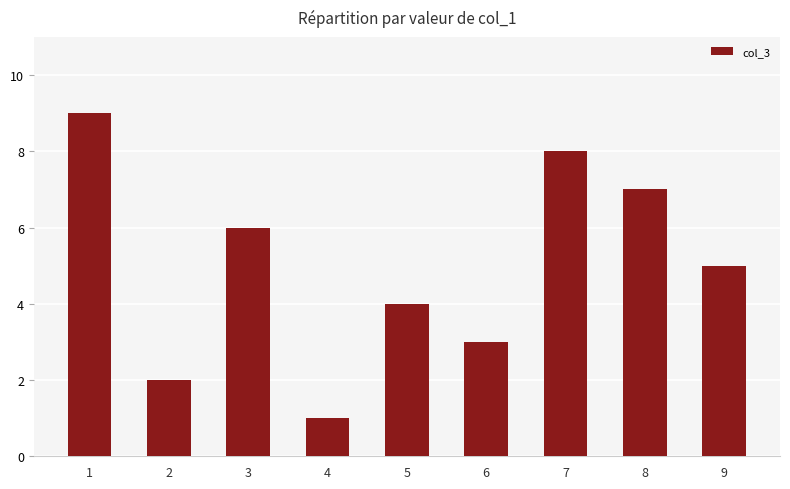

What is the maximum value shown in the chart?

9